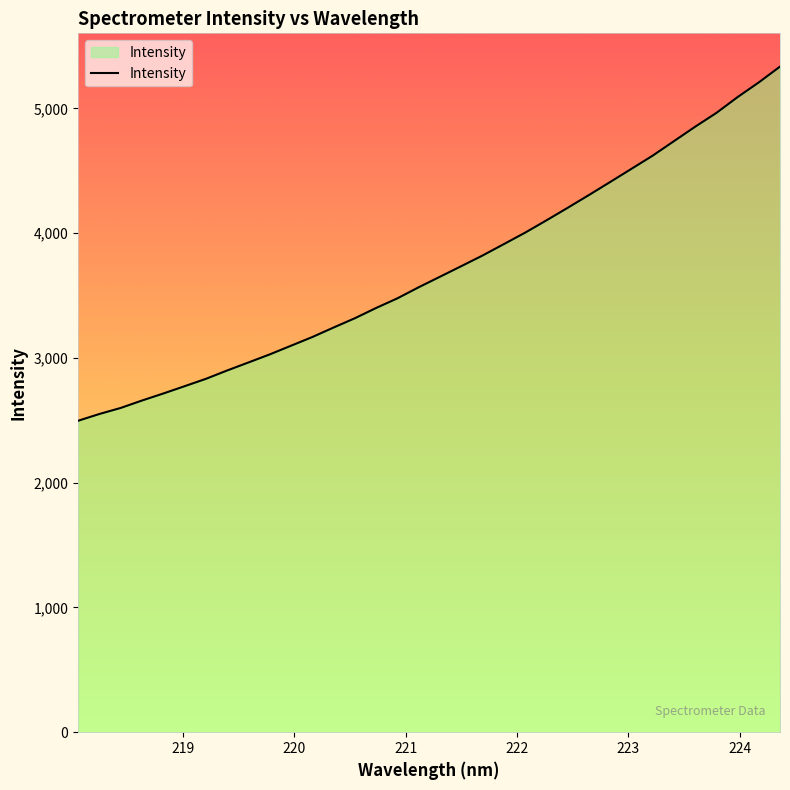

What is the maximum value shown in the chart?

5334.6